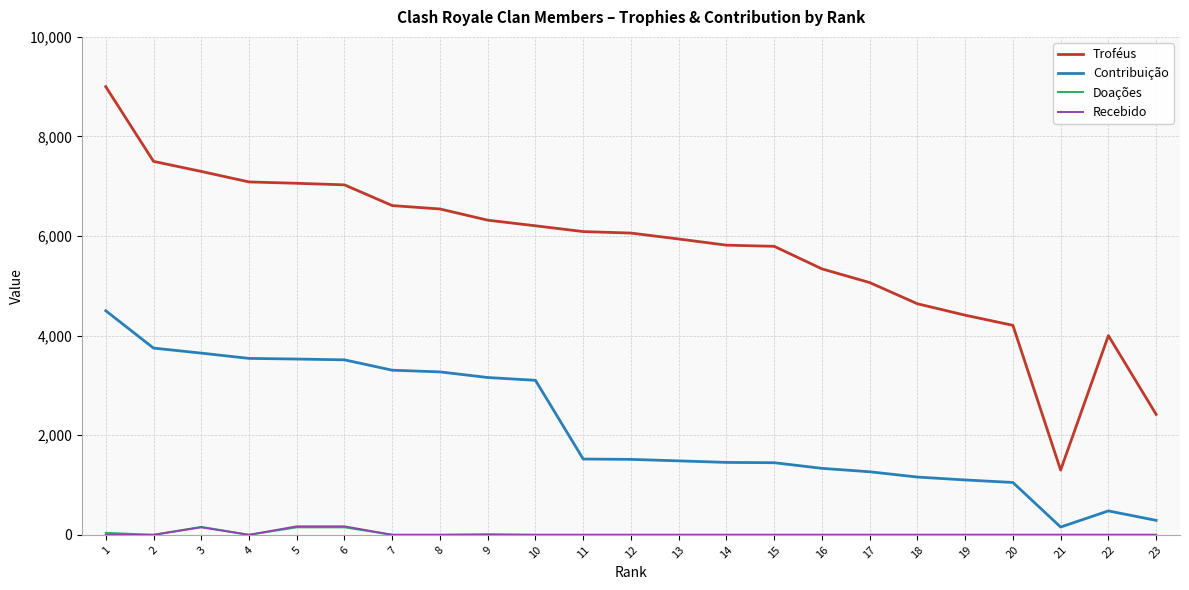

True or false: Recebido and Troféus cross at least once.

False